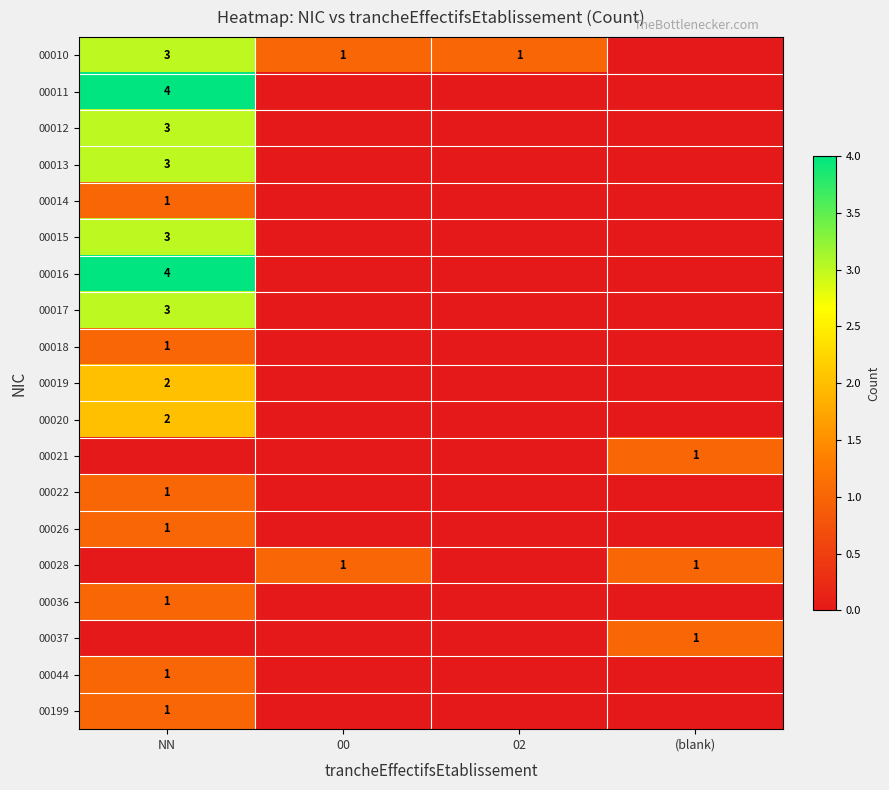

Is it true that 00037 equals 1 at (blank)?

True